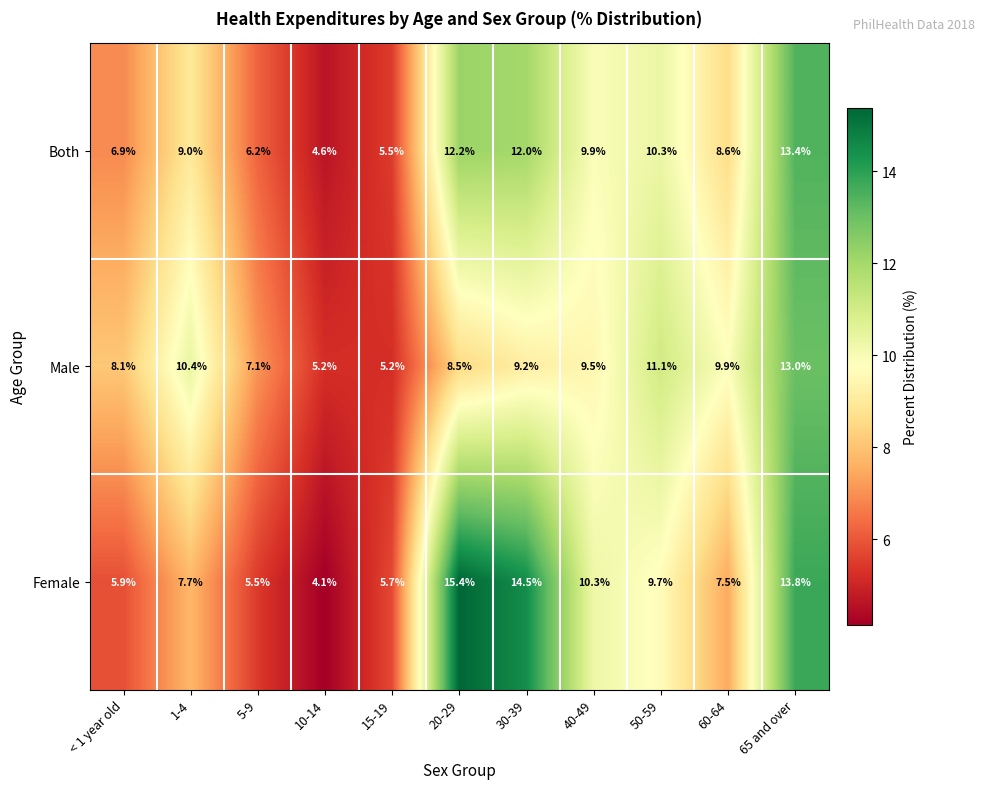

The Both series shows 4.6 at 10-14. True or false?

True